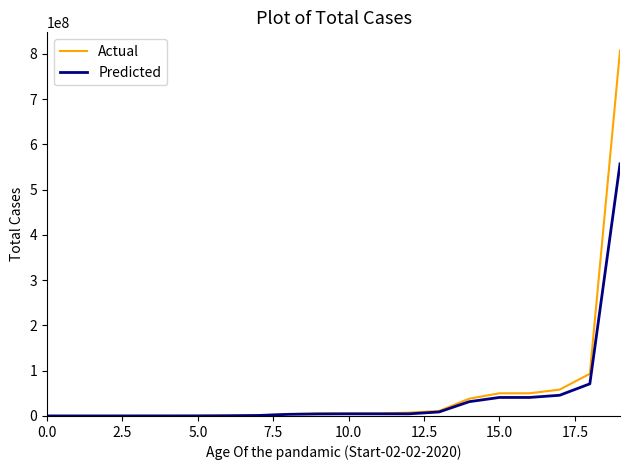

Rank the series by their maximum value, from lowest to highest.

Predicted, Actual